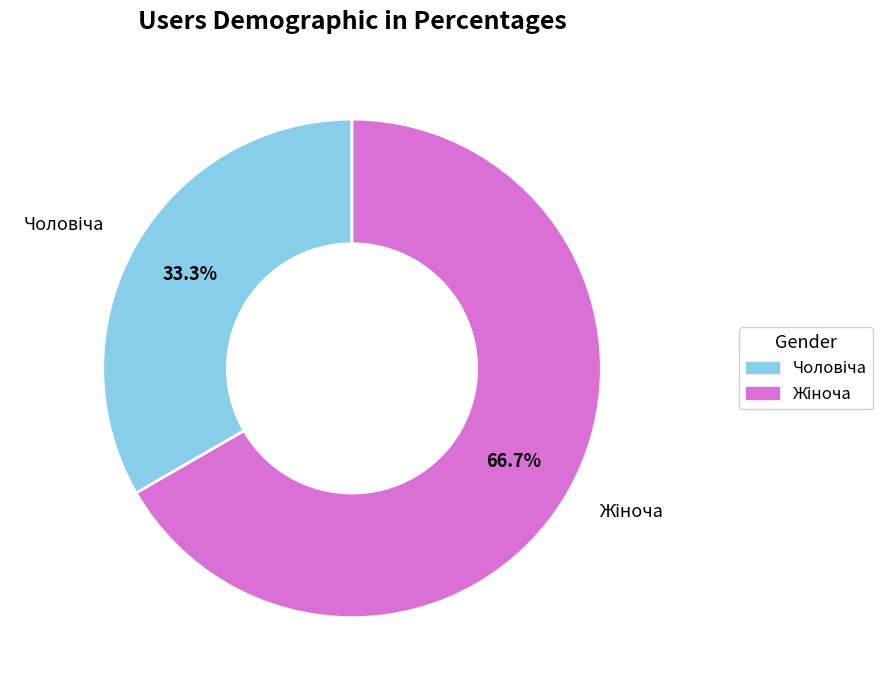

Count the number of slices in the pie.

2